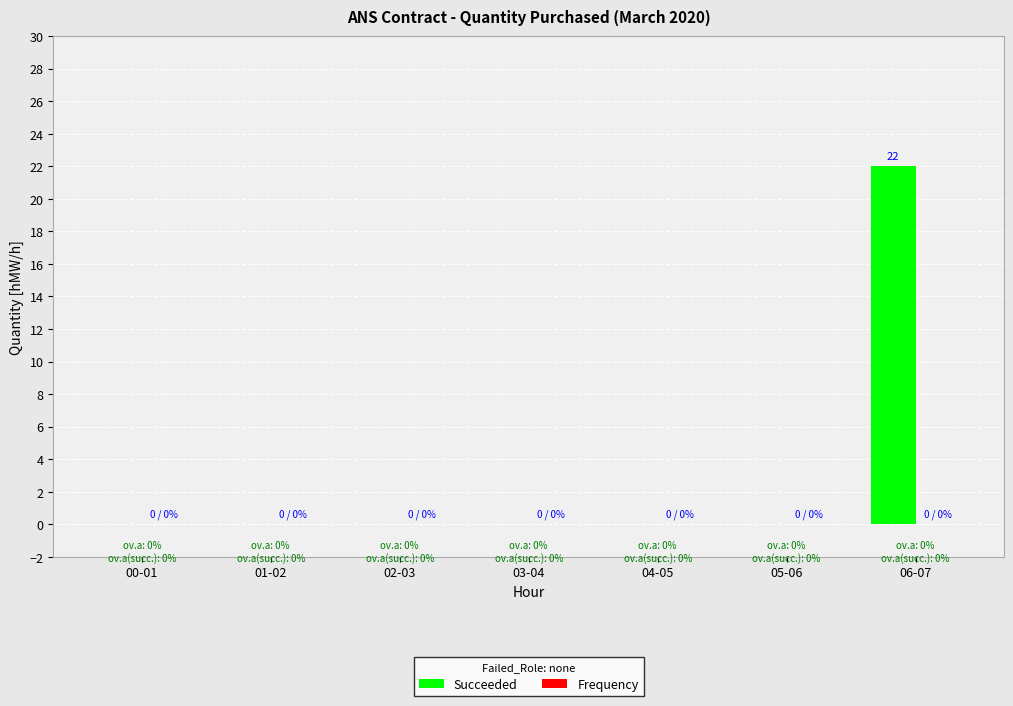

Reading right to left, what are all the values shown in this chart?

06-07=22	05-06=0	04-05=0	03-04=0	02-03=0	01-02=0	00-01=0